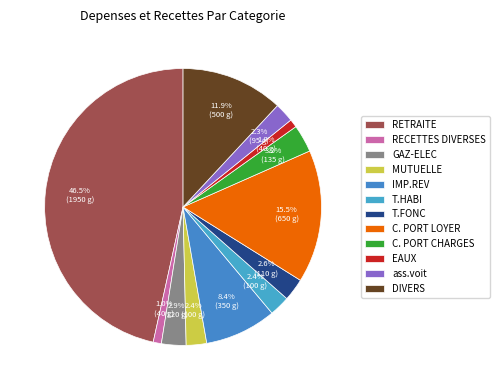

Does C. PORT CHARGES account for over 50% of the chart?

No